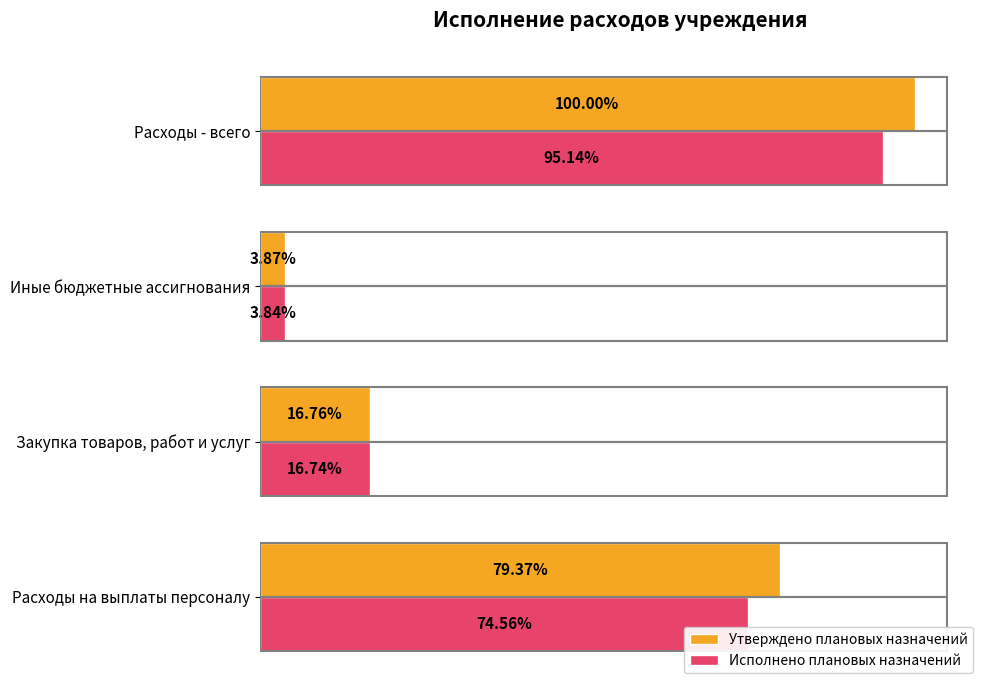

What are all the series names shown in the legend?

Утверждено плановых назначений, Исполнено плановых назначений